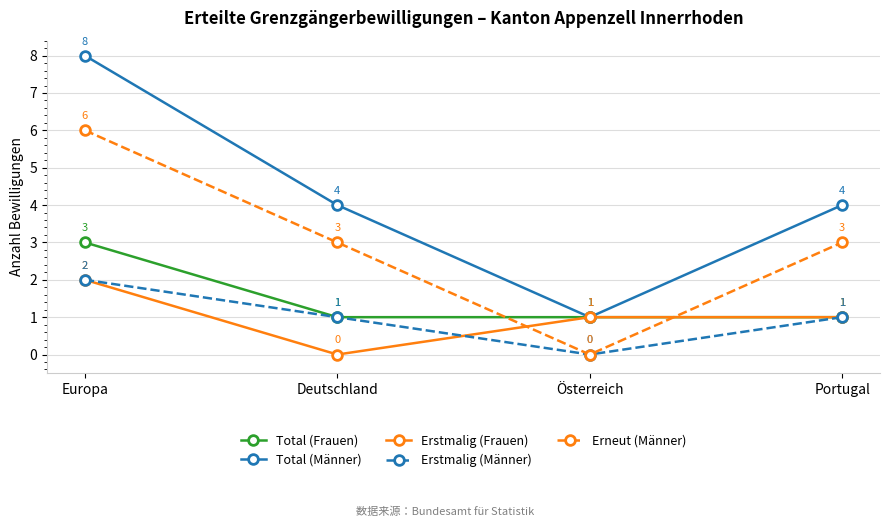

How many data points in Erneut (Männer) are less than 3?

1